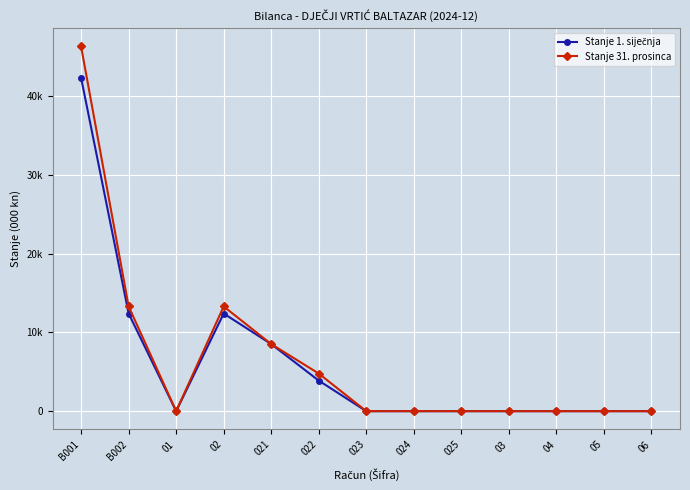

Does the chart have visible grid lines?

Yes